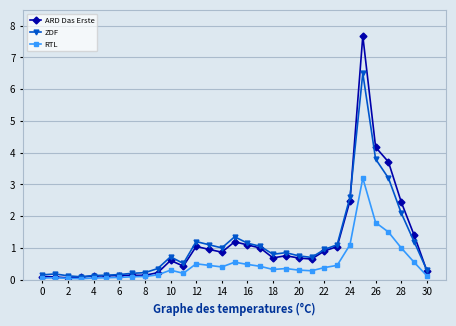

Rank the series by their maximum value, from highest to lowest.

ARD Das Erste, ZDF, RTL